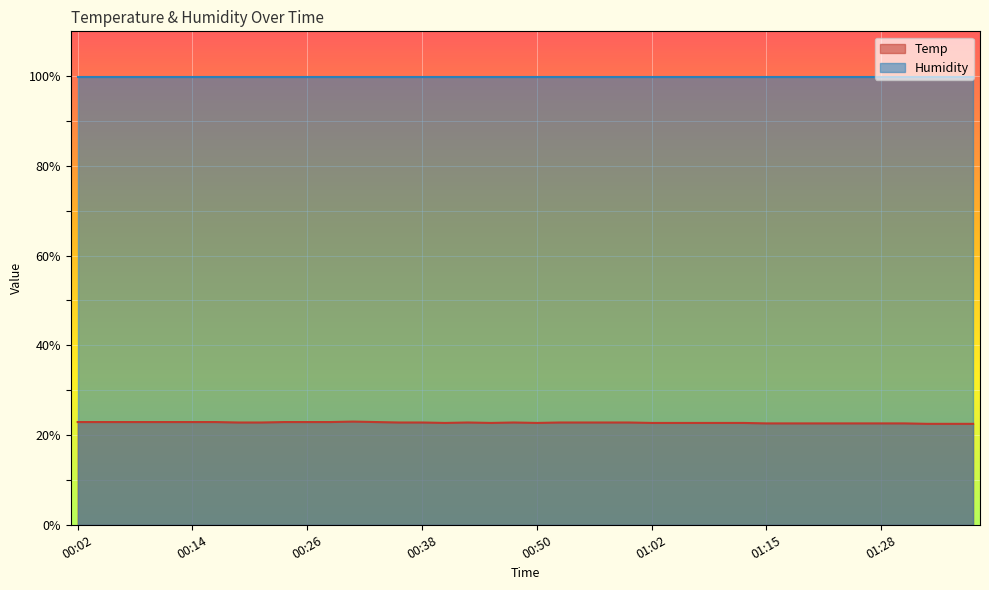

What is the approximate value at 01:23?

22.6